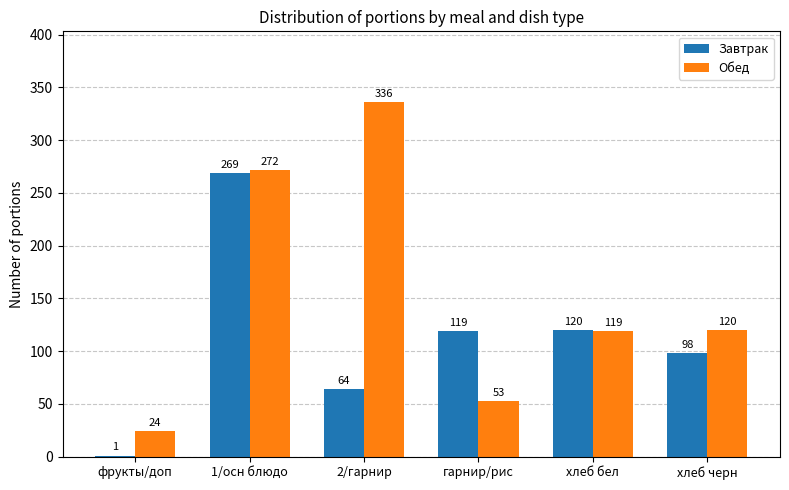

Which series has the largest total across all categories?

Обед